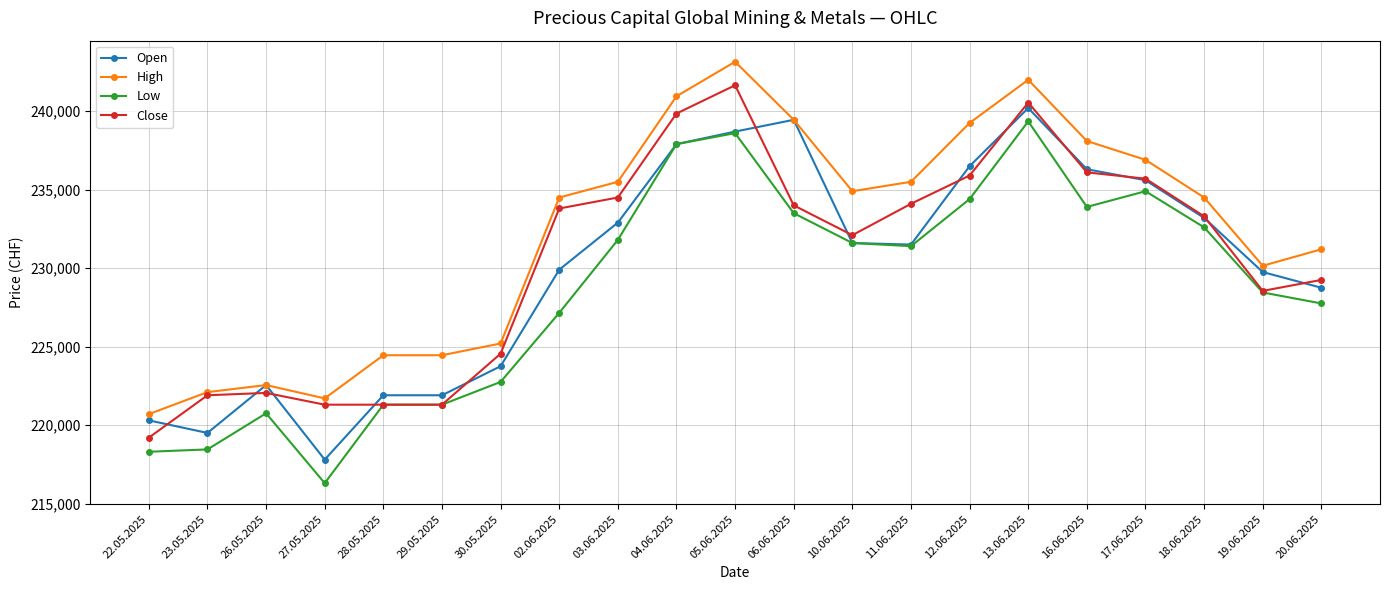

What are all the series names shown in the legend?

Open, High, Low, Close